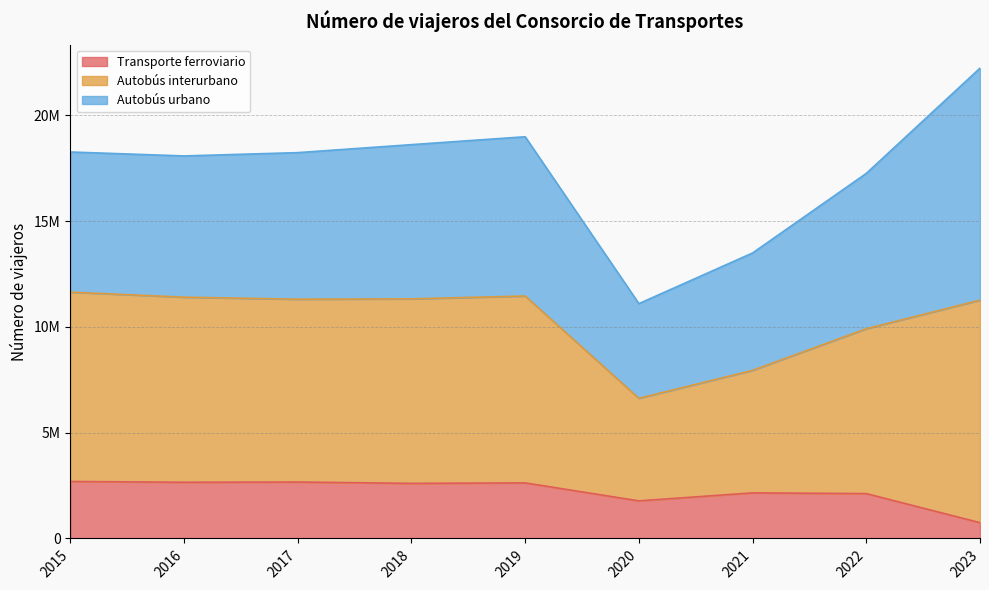

Does the chart display data point markers on the line(s)?

No